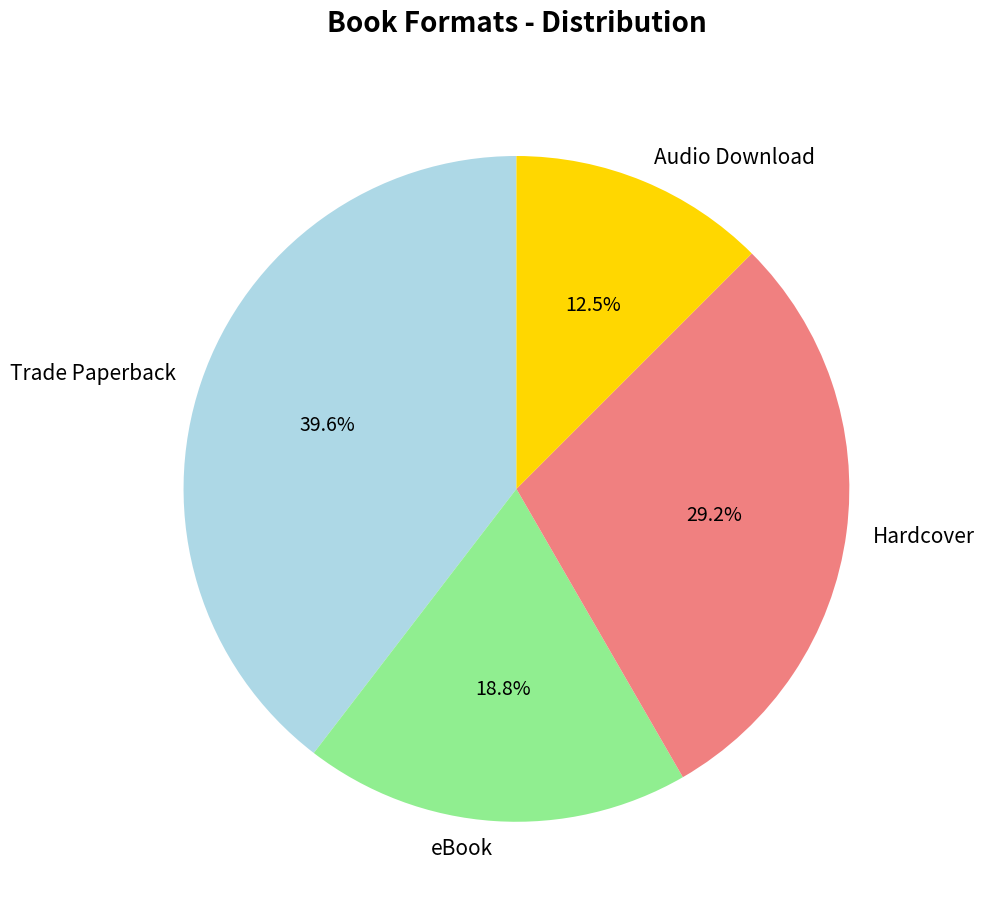

How many segments does this pie chart have?

4